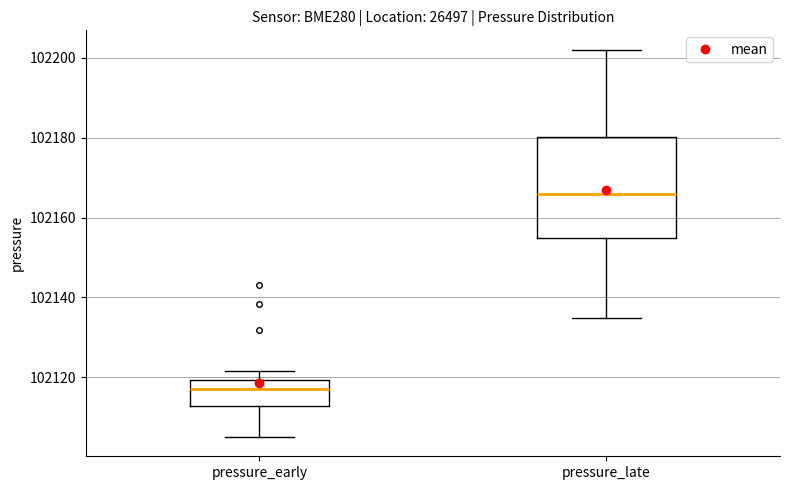

Reading left to right, transcribe this box plot: for each box, give where its median line is, the range the box spans, and where its two whiskers end, as read against the y-axis. The values are not printed on the chart, so give them approximately, as read against the axis.

pressure_early: median 102118, box 102112 to 102120, whiskers 102106 to 102122
pressure_late: median 102166, box 102154 to 102180, whiskers 102134 to 102202